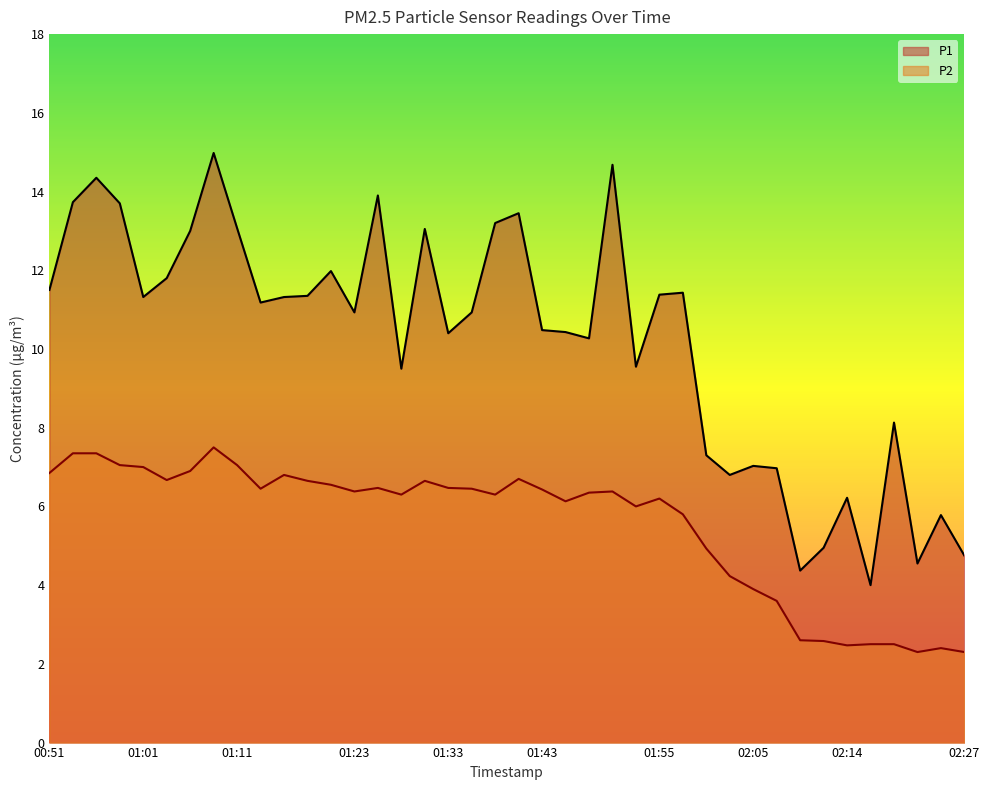

How many interior local peaks does the P2 series have?

8